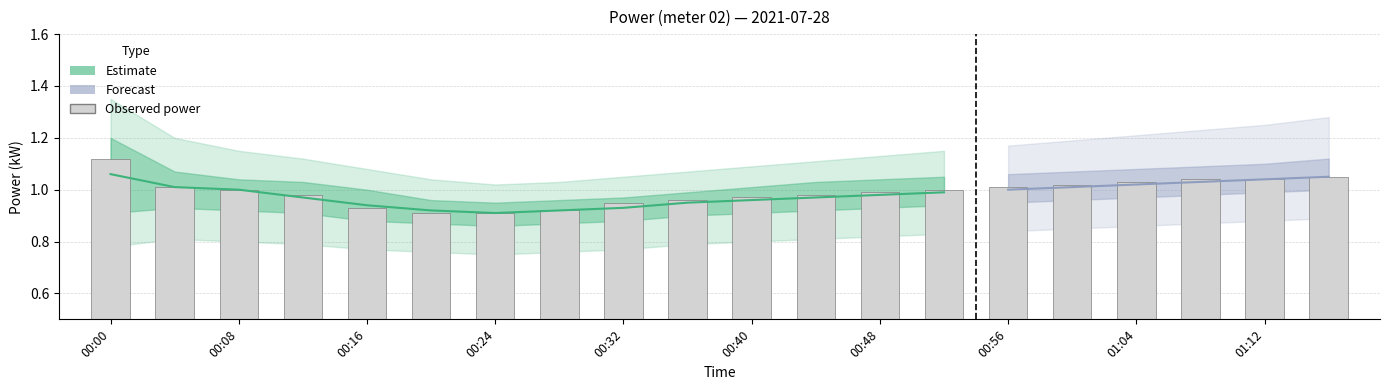

What is the greatest value displayed?

1.4